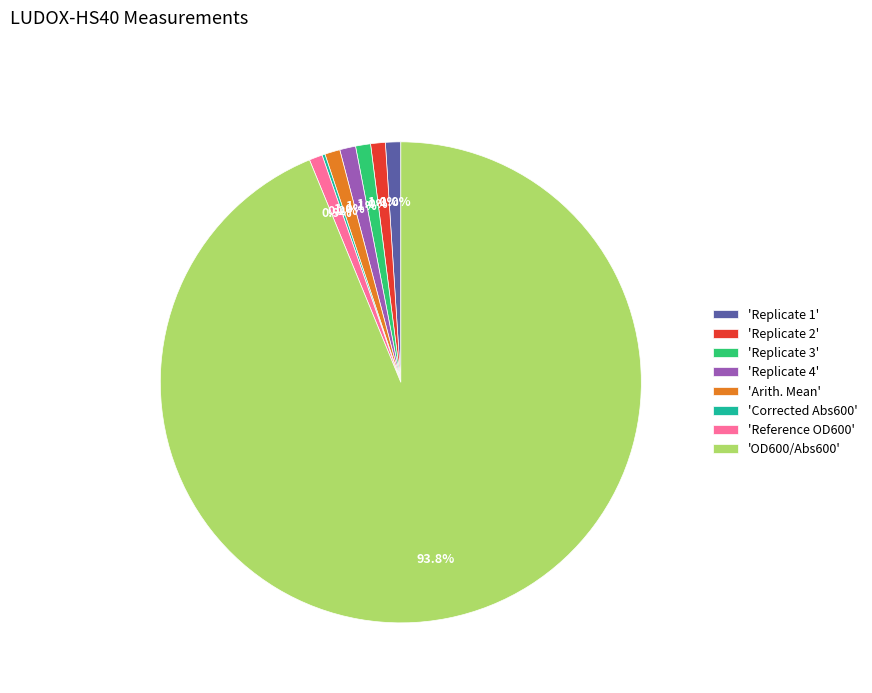

What is the largest slice in the pie chart?

'OD600/Abs600'